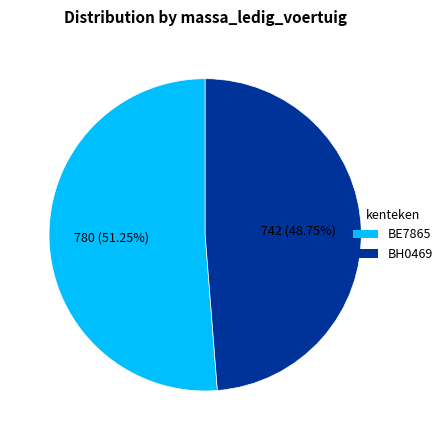

What is the largest slice in the pie chart?

BE7865